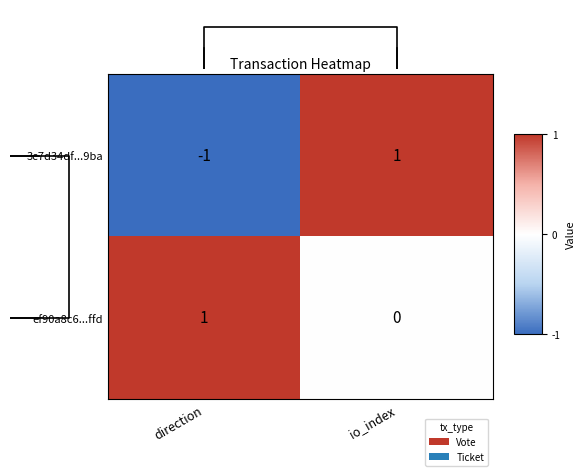

What is the highest value of the ef90a8c6...ffd series?

1